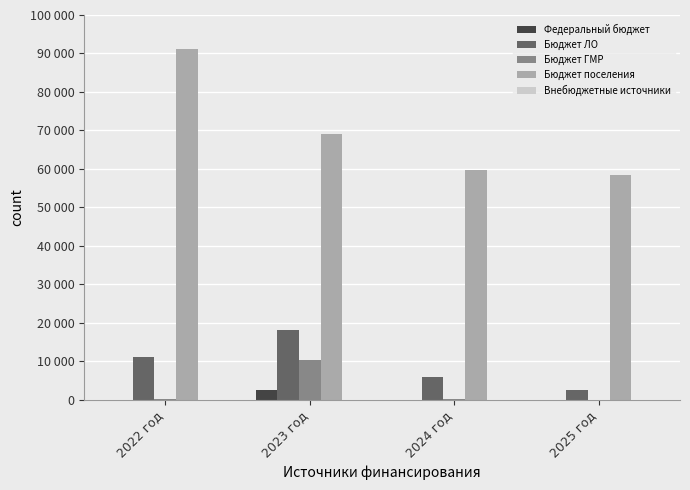

At which category does the chart reach its peak across all series?

2022 год